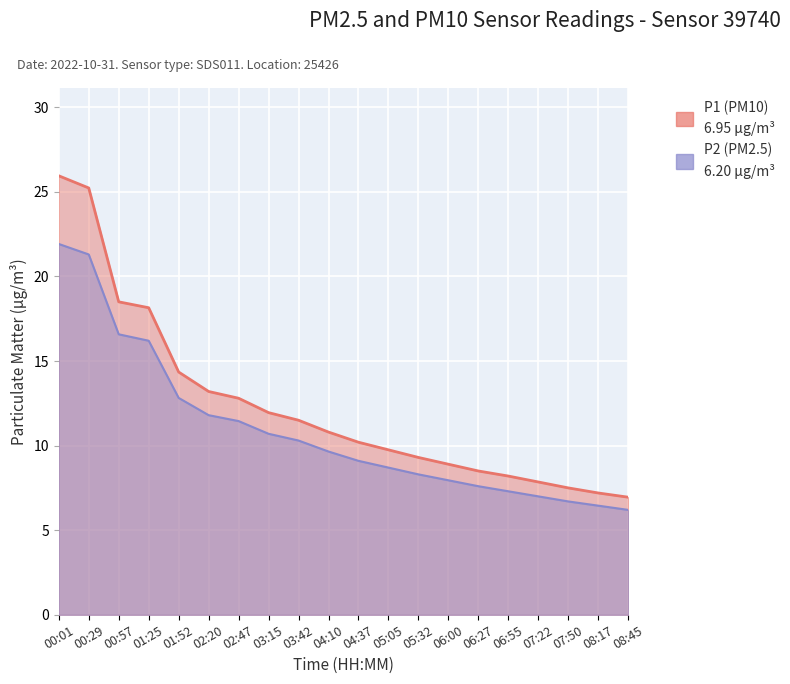

What is the minimum value shown in the chart?

6.2